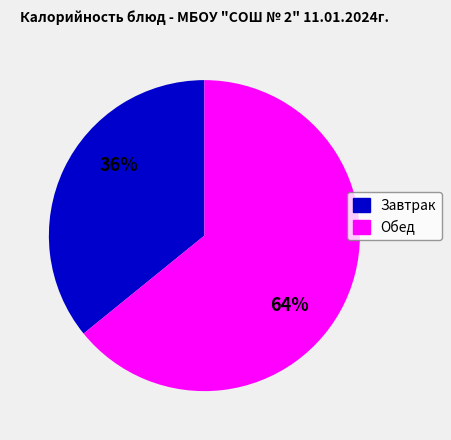

True or false: Завтрак accounts for 26% of the total.

False